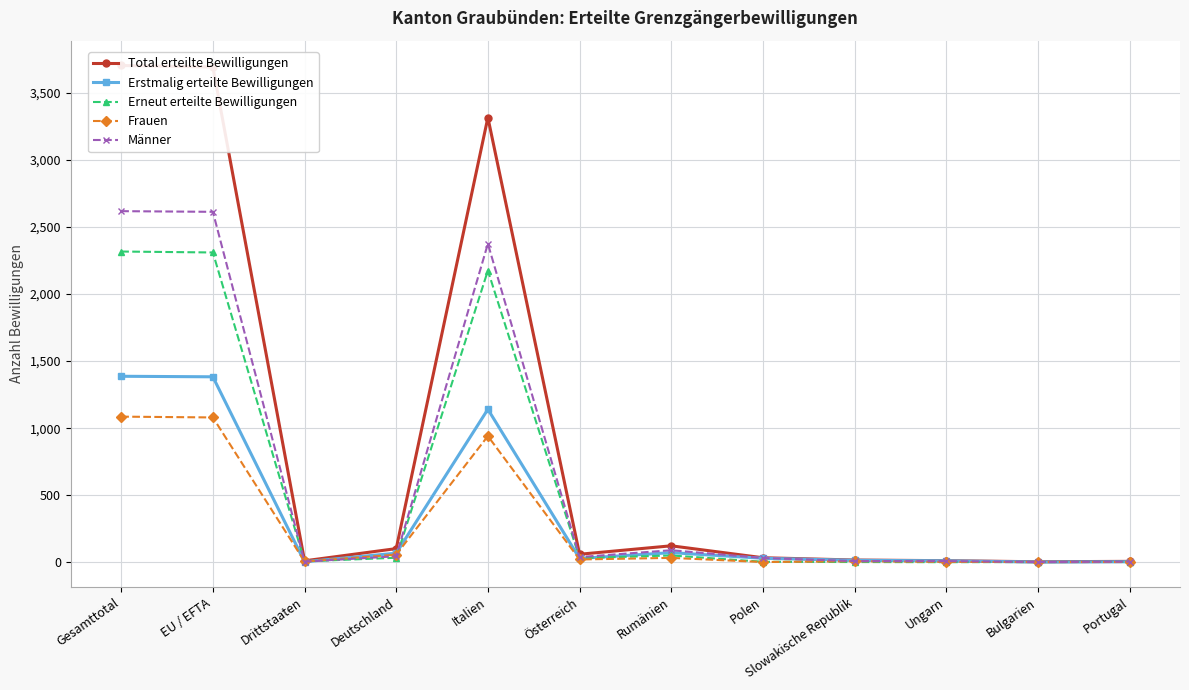

Where is the first local maximum for Männer?

Italien